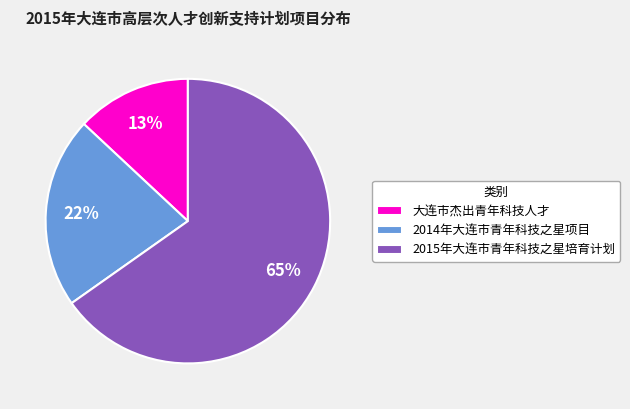

The 2014年大连市青年科技之星项目 slice represents 22% of the pie. True or false?

True